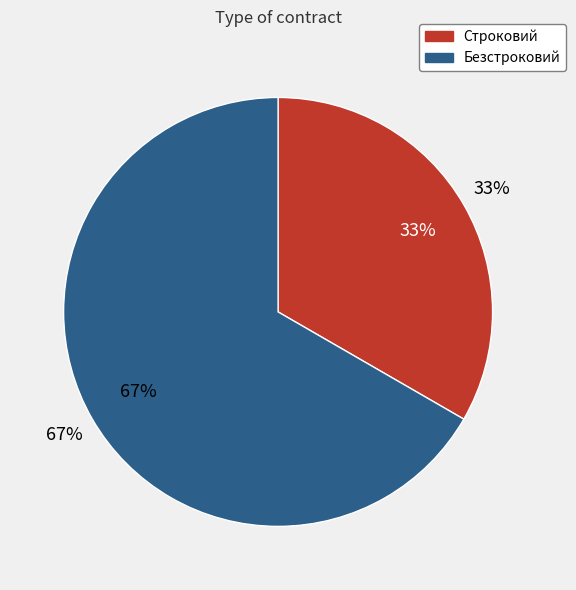

Which has a higher value, Безстроковий or Строковий?

Безстроковий